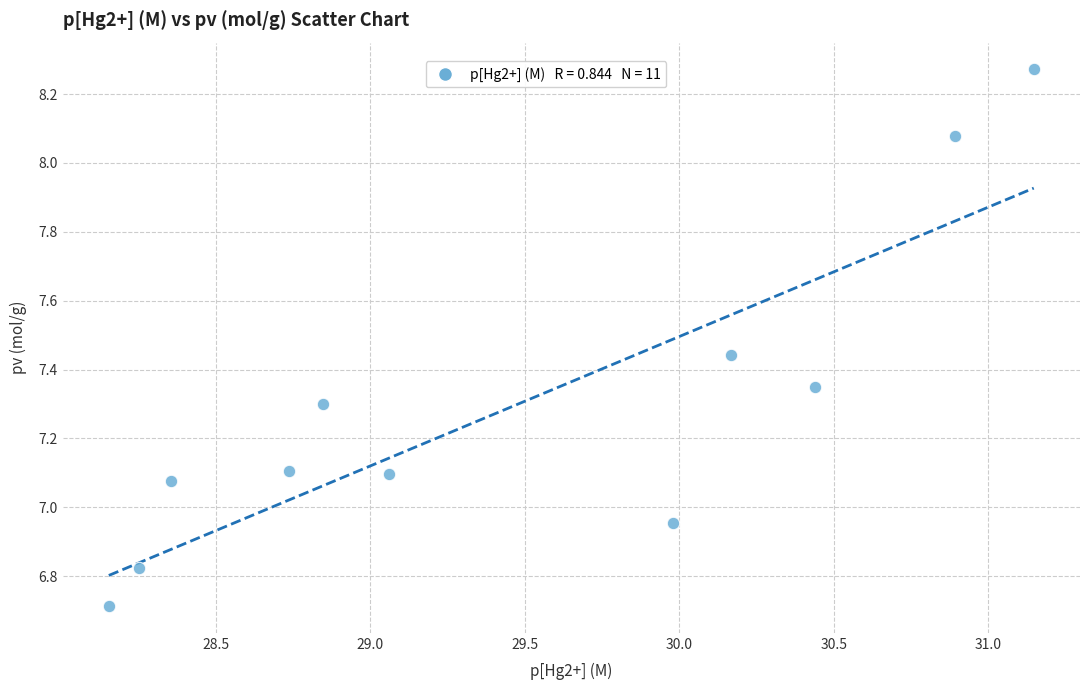

What is the range of Y values (max minus min)?

1.6